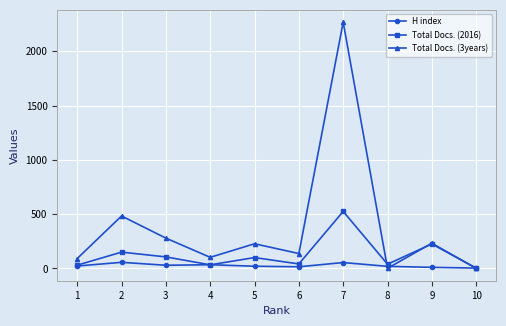

How many series are shown in this chart?

3